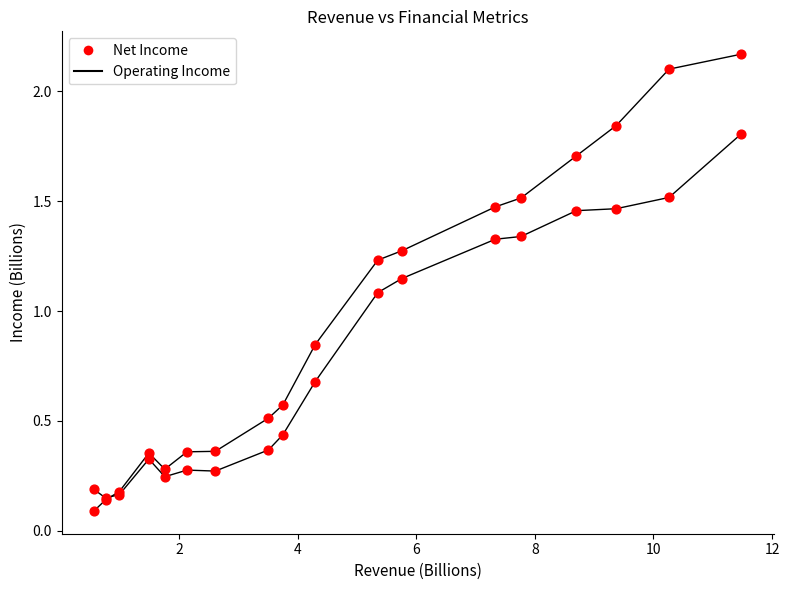

How many lines are shown in the chart?

2